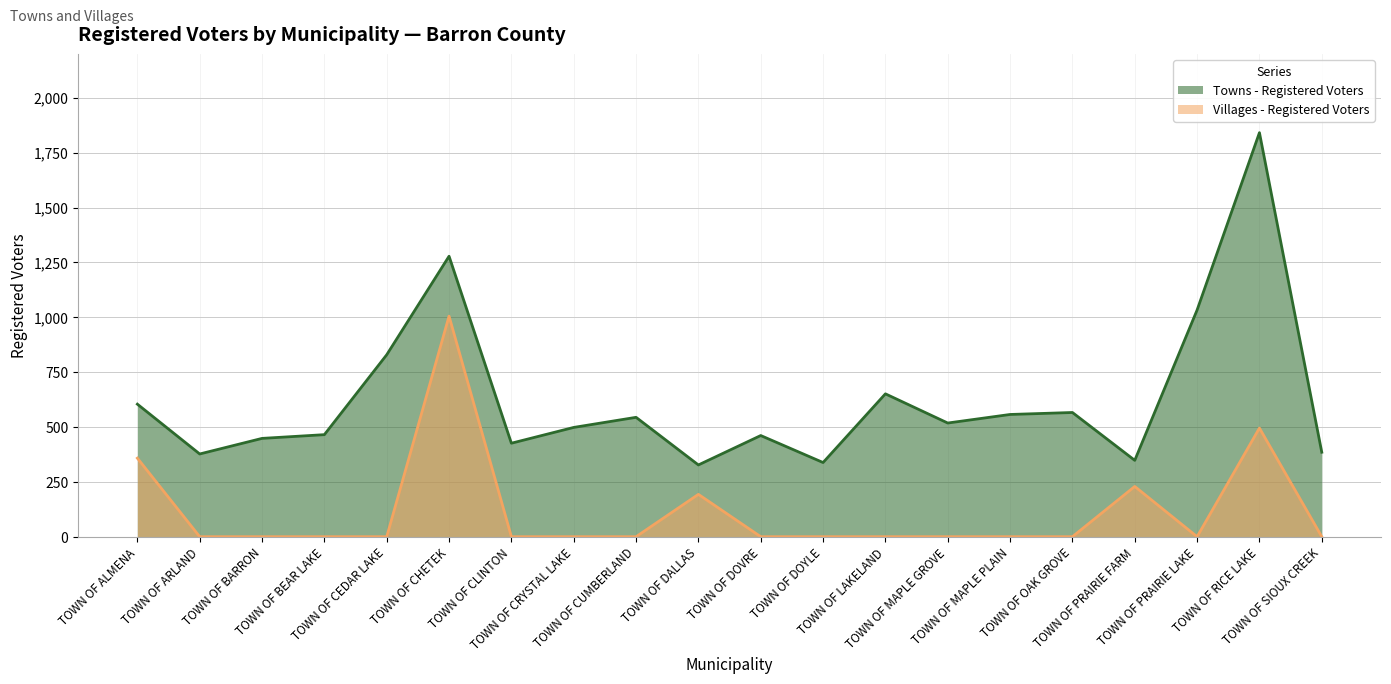

The Towns - Registered Voters series shows 161 at TOWN OF DALLAS. True or false?

False